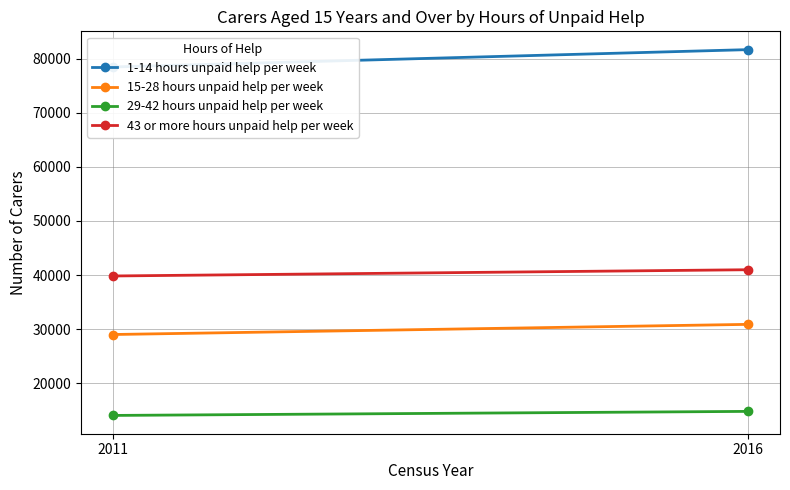

True or false: 15-28 hours unpaid help per week has a value of 28995 at 2011.

True